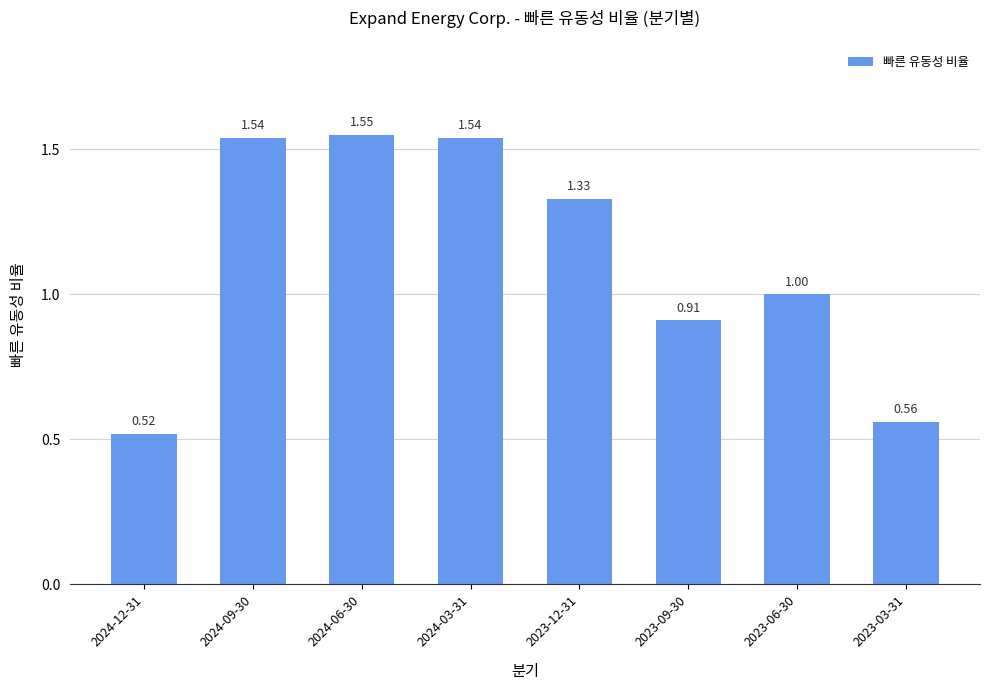

What is the average value?

1.1